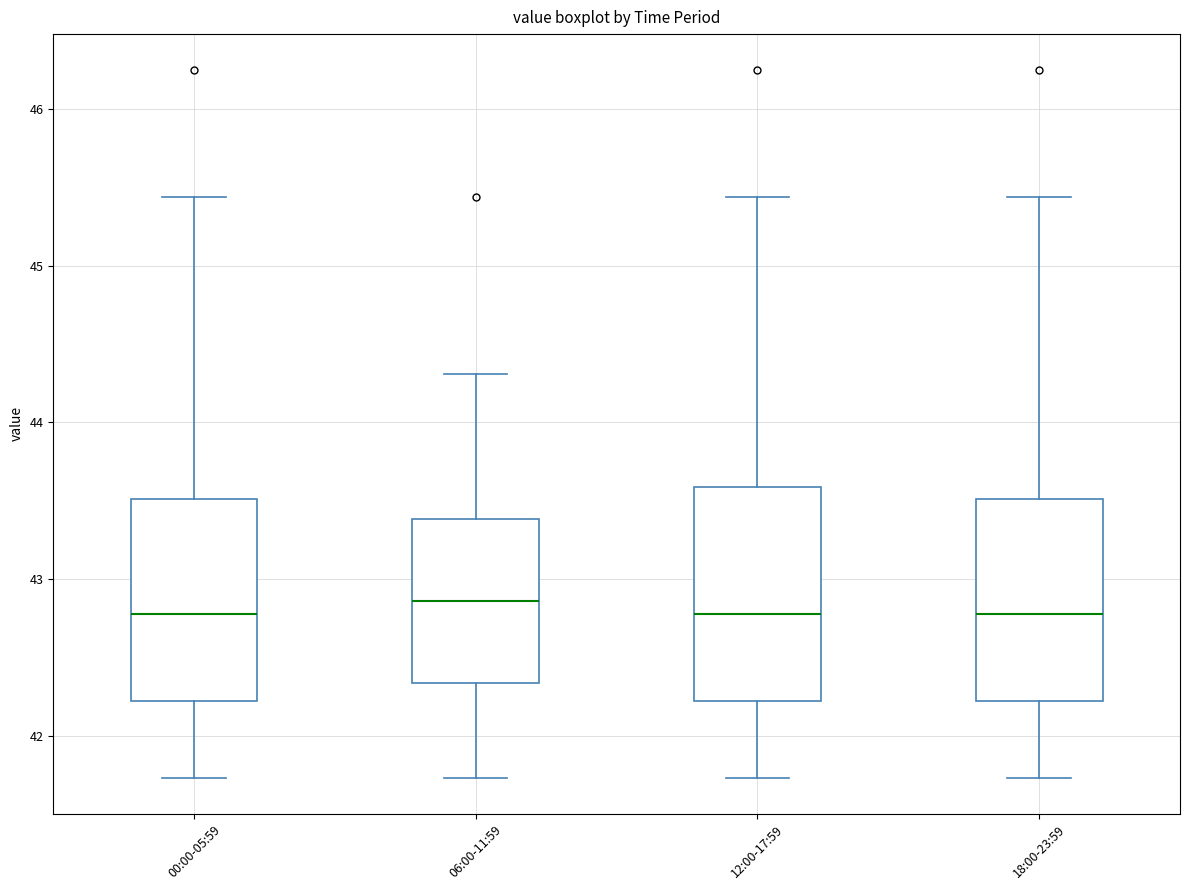

Where does the upper whisker of the box for 18:00-23:59 end on the y-axis? The values are not printed on the chart, so give them approximately, as read against the axis.

45.4